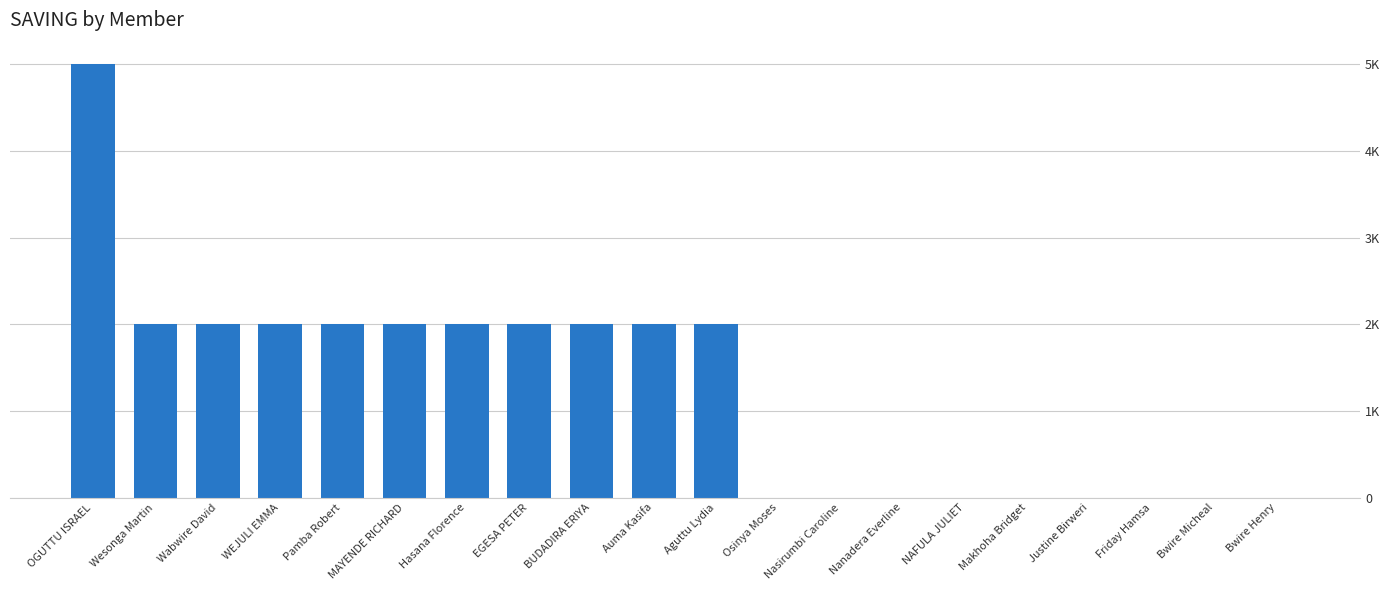

What is the label of the 6th bar from the right?

NAFULA JULIET